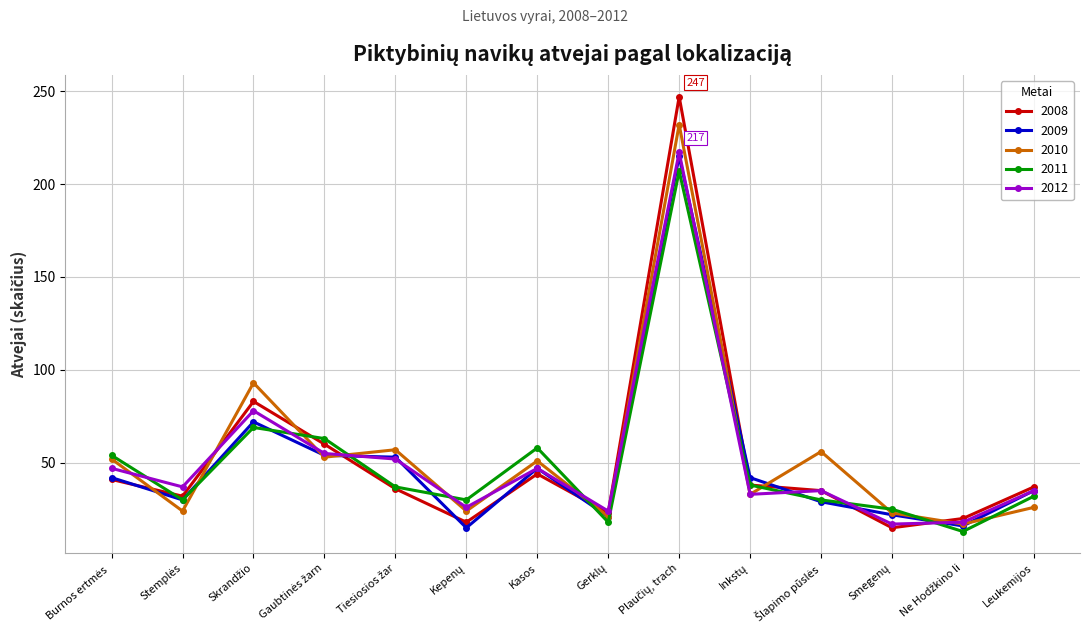

What is the highest value of the 2009 series?

215